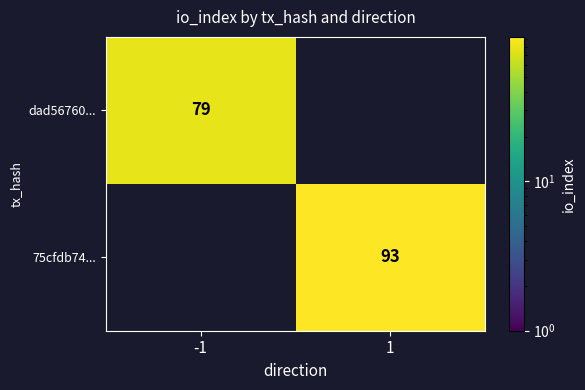

The 75cfdb74... series shows 144 at 1. True or false?

False